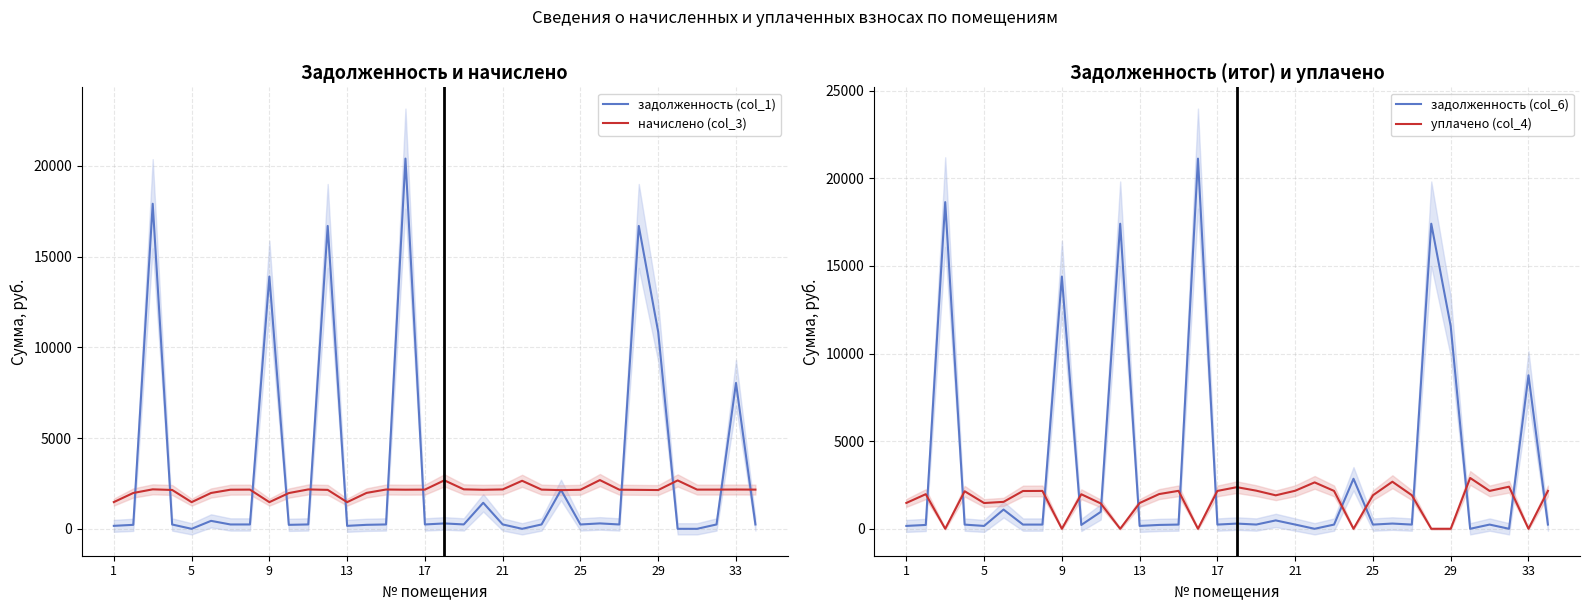

How many interior local valleys does the задолженность (col_6) series have?

11